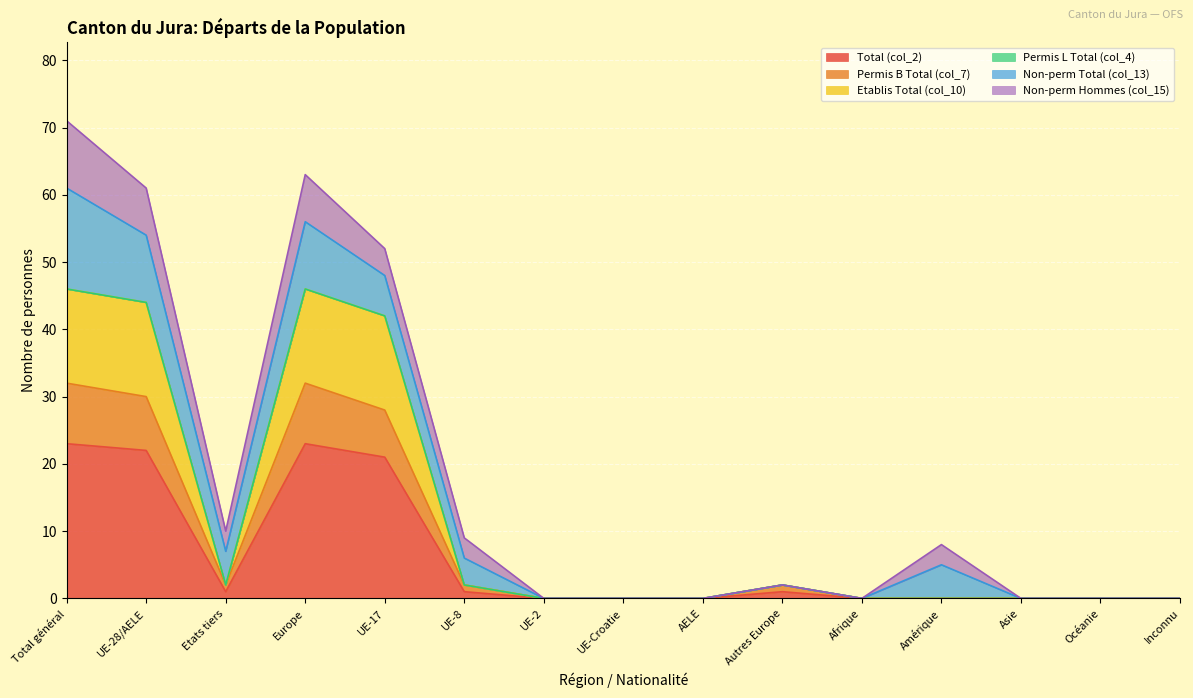

What is the maximum value for Total (col_2)?

23